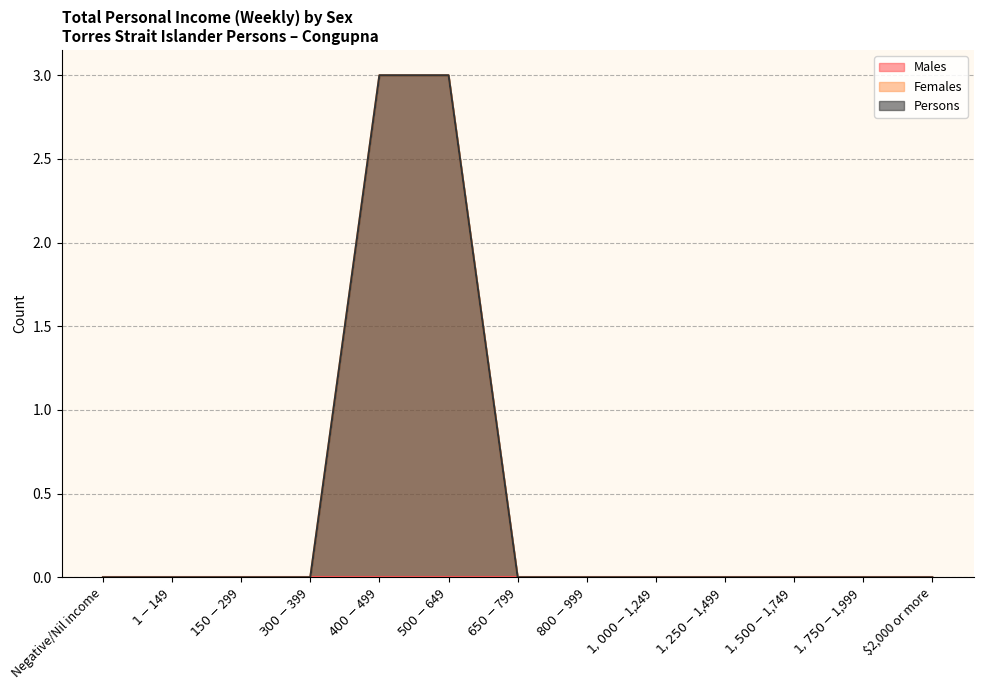

Reading right to left, what are all the values shown in this chart?

Females: $2,000 or more=0	$1,750-$1,999=0	$1,500-$1,749=0	$1,250-$1,499=0	$1,000-$1,249=0	$800-$999=0	$650-$799=0	$500-$649=3	$400-$499=3	$300-$399=0	$150-$299=0	$1-$149=0	Negative/Nil income=0
Persons: $2,000 or more=0	$1,750-$1,999=0	$1,500-$1,749=0	$1,250-$1,499=0	$1,000-$1,249=0	$800-$999=0	$650-$799=0	$500-$649=3	$400-$499=3	$300-$399=0	$150-$299=0	$1-$149=0	Negative/Nil income=0